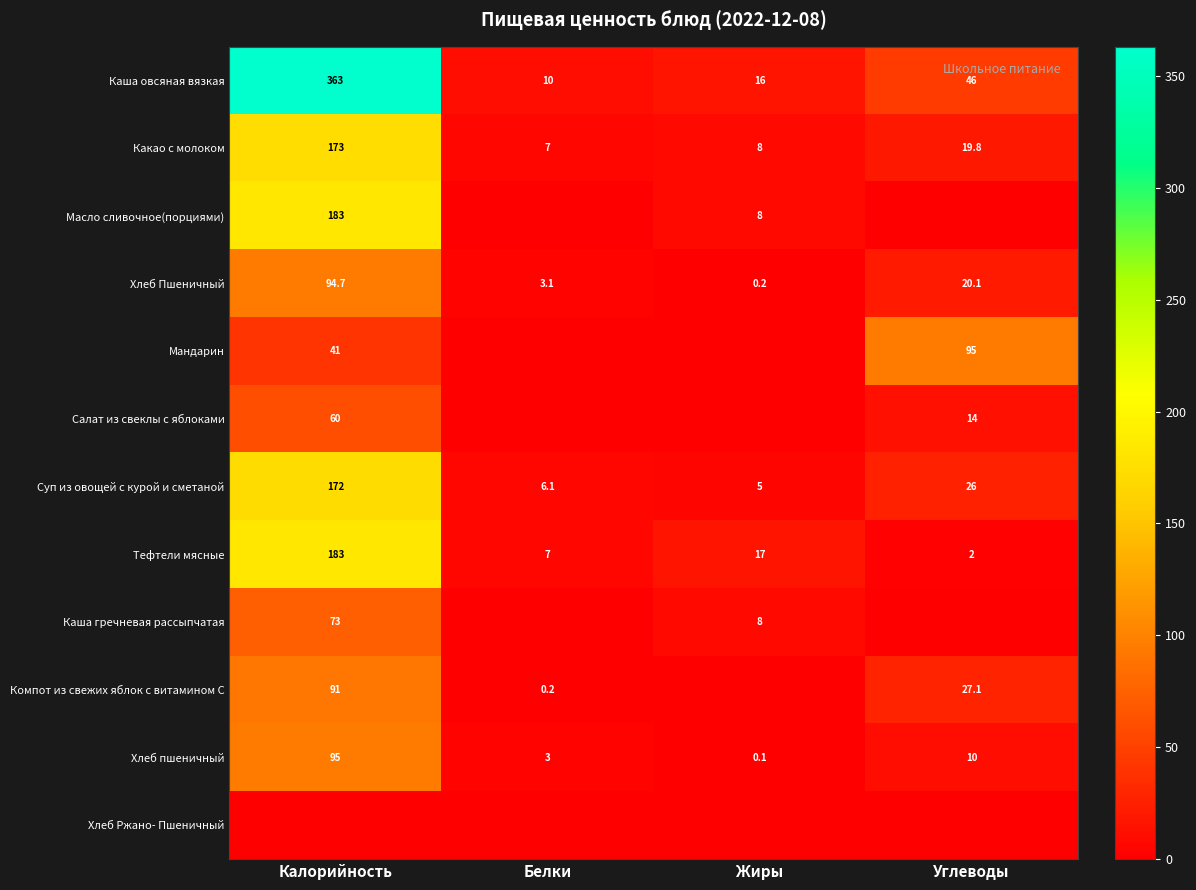

The value of Тефтели мясные at Углеводы is 0.4. True or false?

False